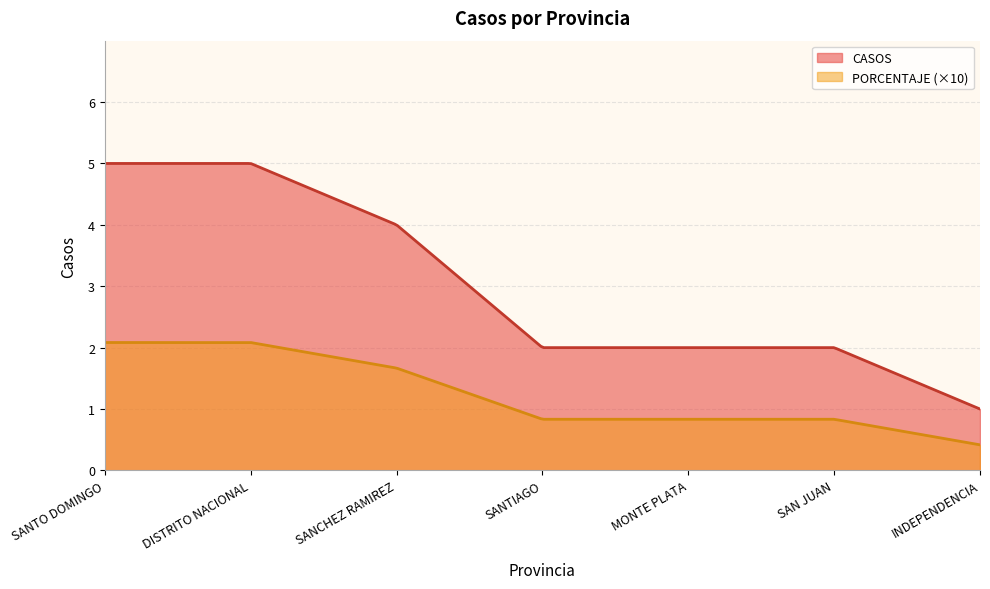

Approximately how many times larger is the value at INDEPENDENCIA compared to DISTRITO NACIONAL?

0.2